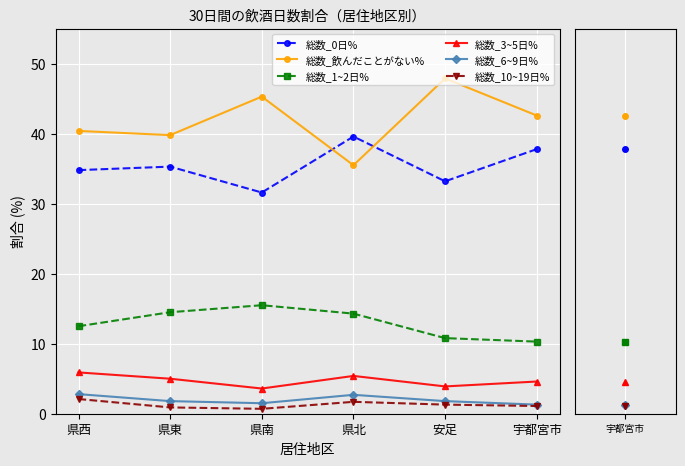

Read the 総数_3~5日% value at 県南.

3.6